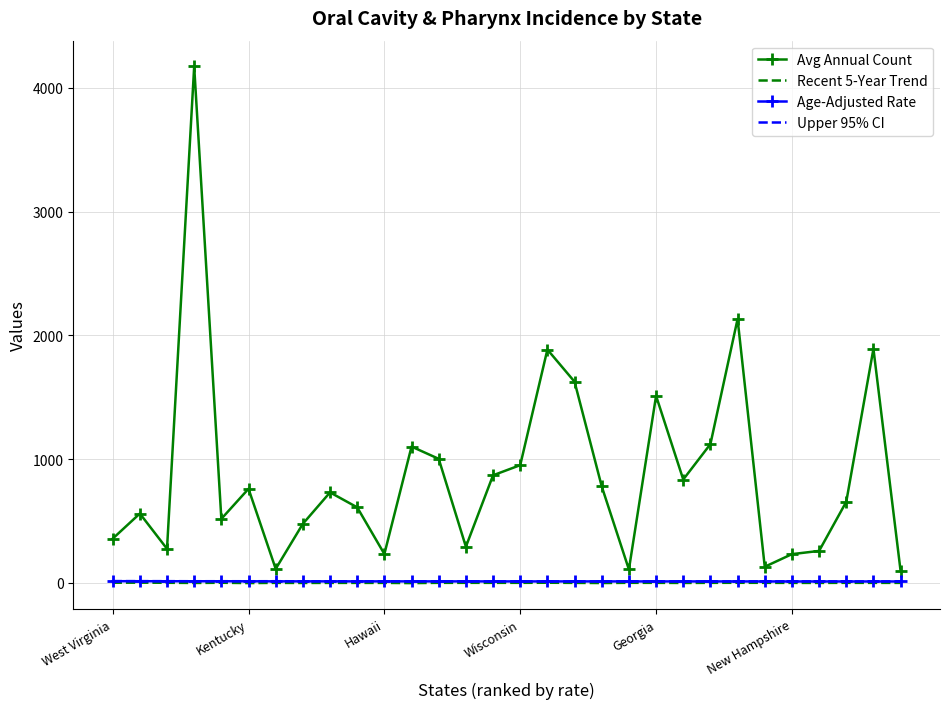

True or false: Avg Annual Count and Recent 5-Year Trend intersect in this chart.

False